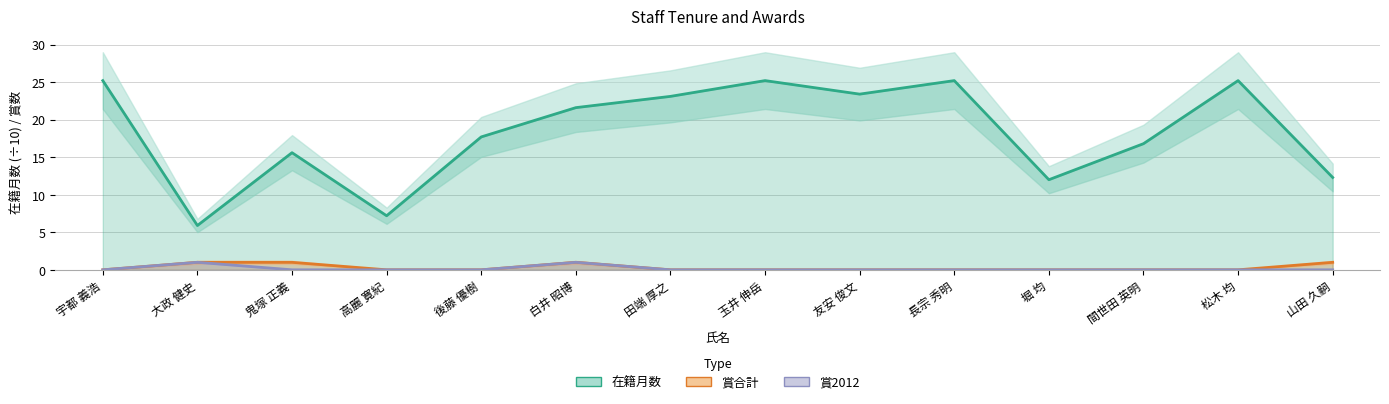

Rank the series by their maximum value, from highest to lowest.

在籍月数 (÷10), 賞合計, 賞2012